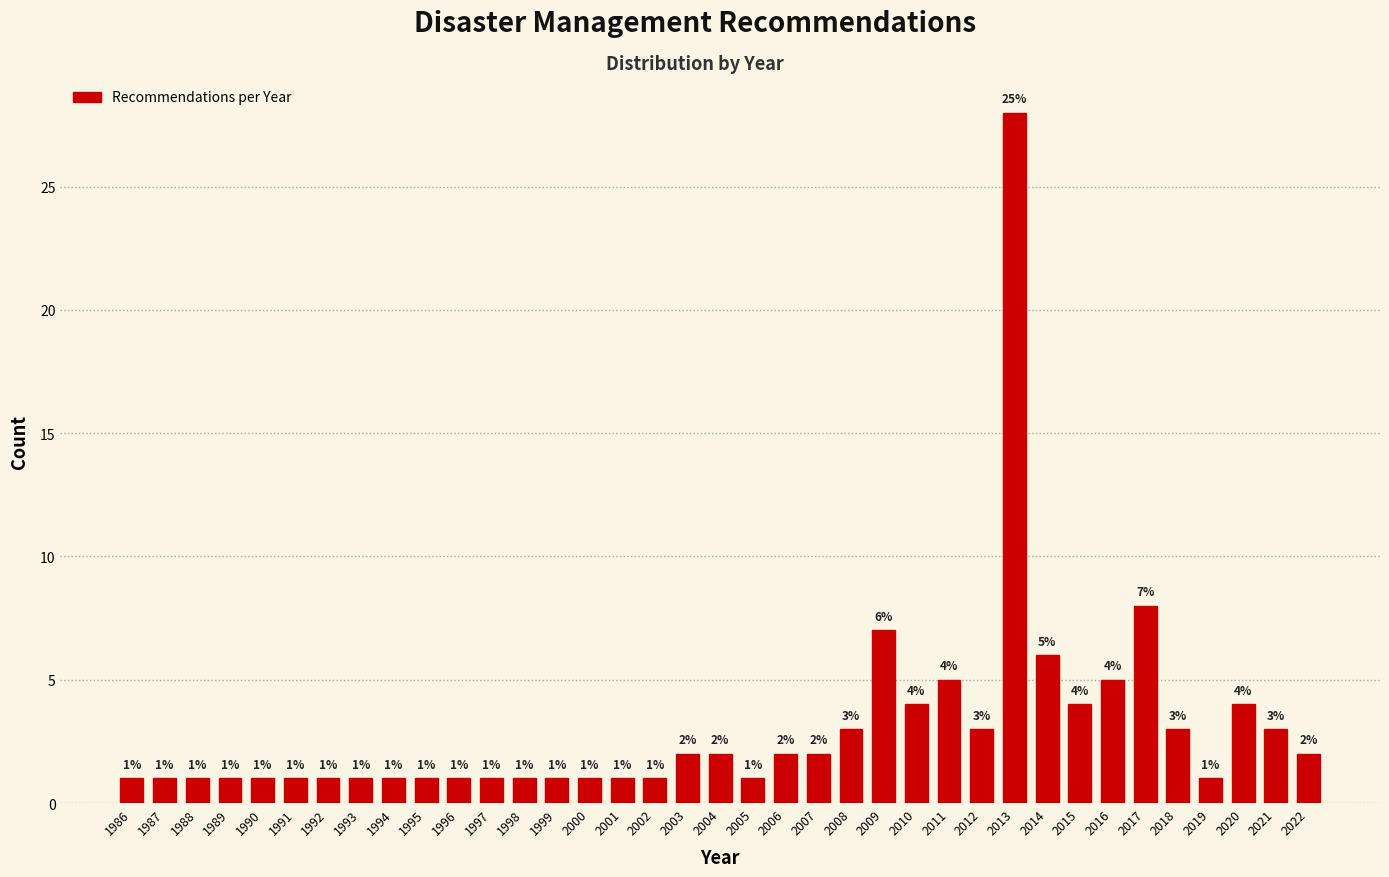

Reading left to right, extract all data points from this chart.

1	1	1	1	1	1	1	1	1	1	1	1	1	1	1	1	1	2	2	1	2	2	3	7	4	5	3	28	6	4	5	8	3	1	4	3	2